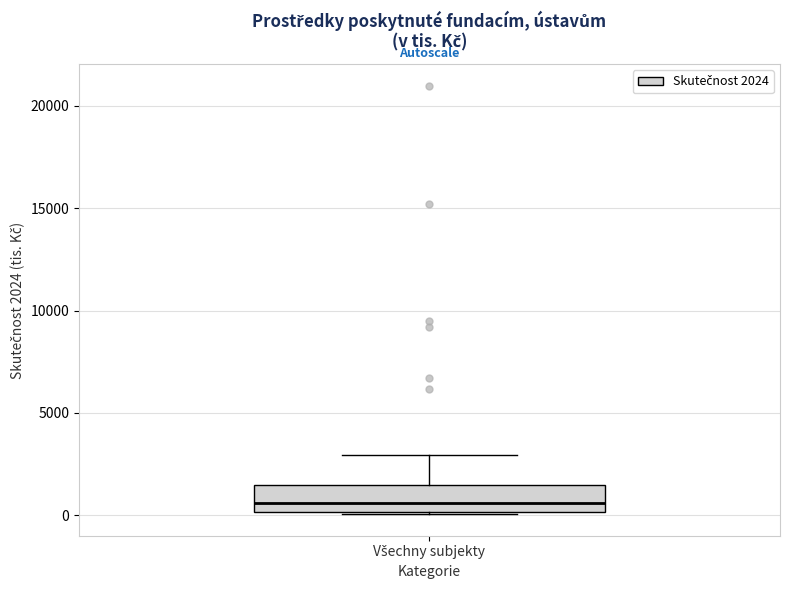

Where is the upper edge of the box for Všechny subjekty on the y-axis? The values are not printed on the chart, so give them approximately, as read against the axis.

1500